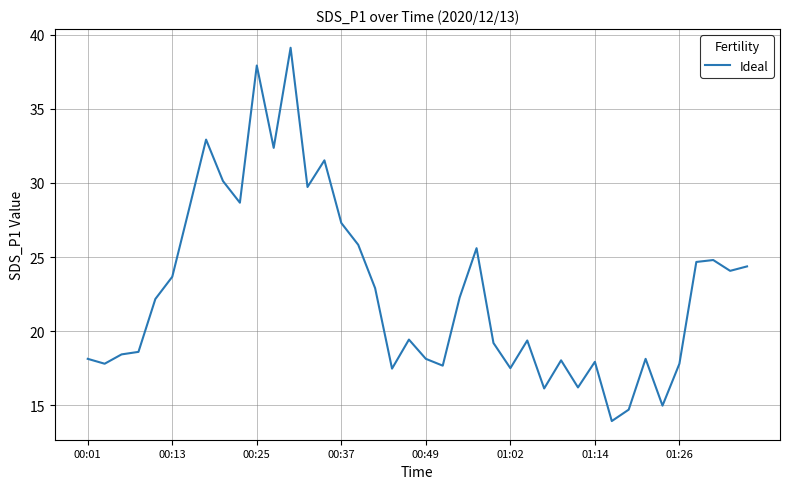

What is the difference between the maximum and minimum values?

25.2